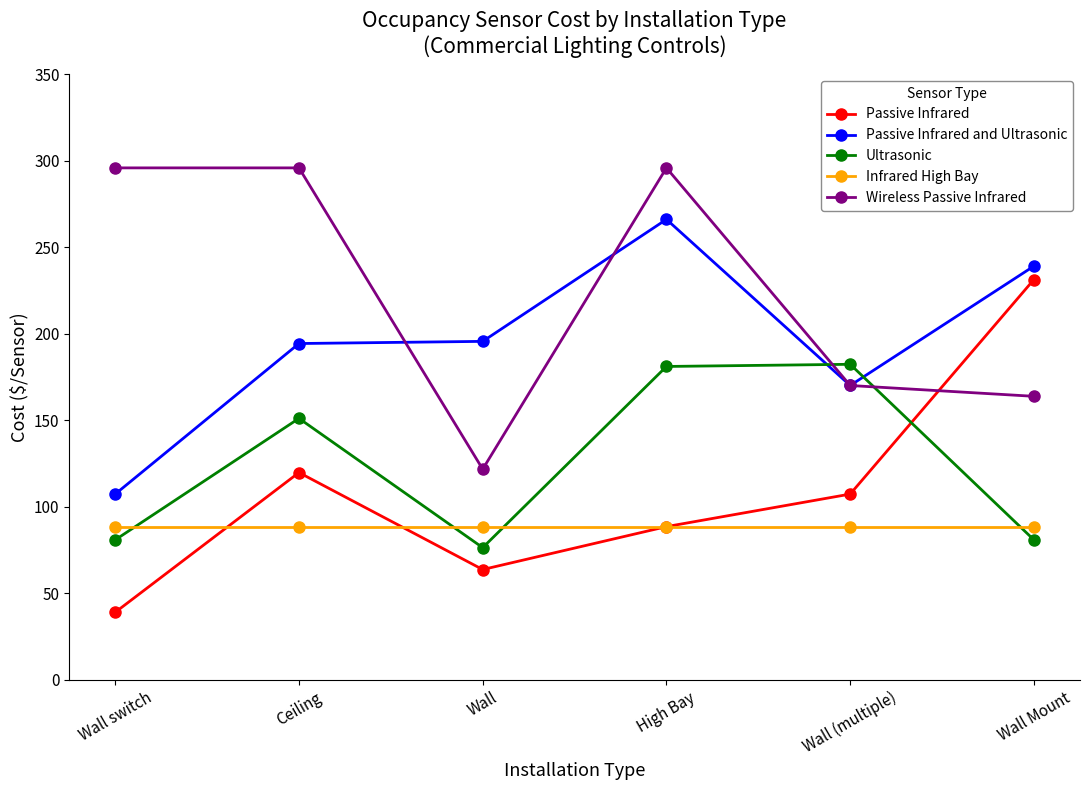

What is the difference between the Ultrasonic values at Wall switch and Ceiling?

70.2